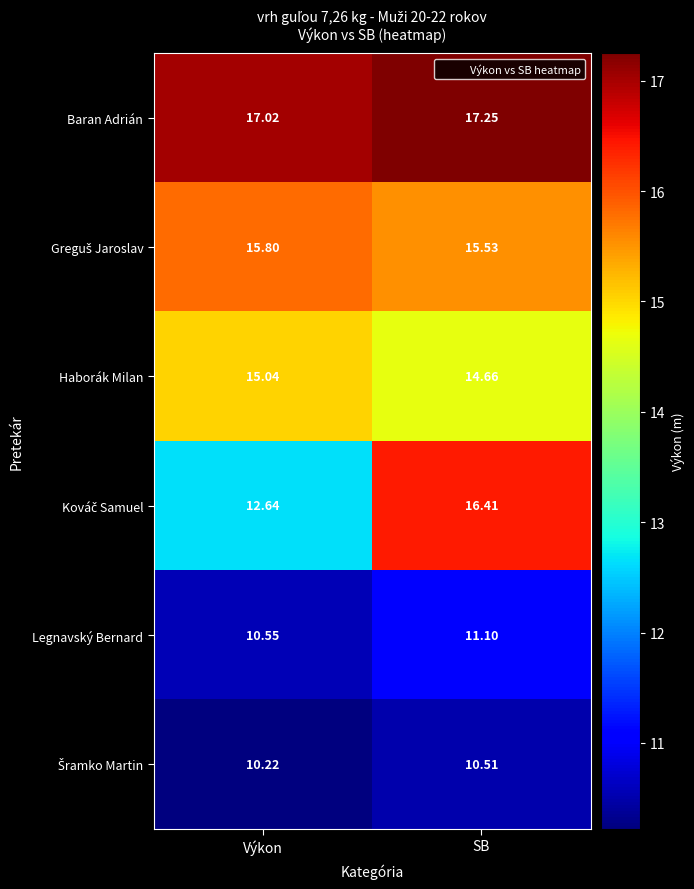

At which category is the sum across all series the highest?

SB